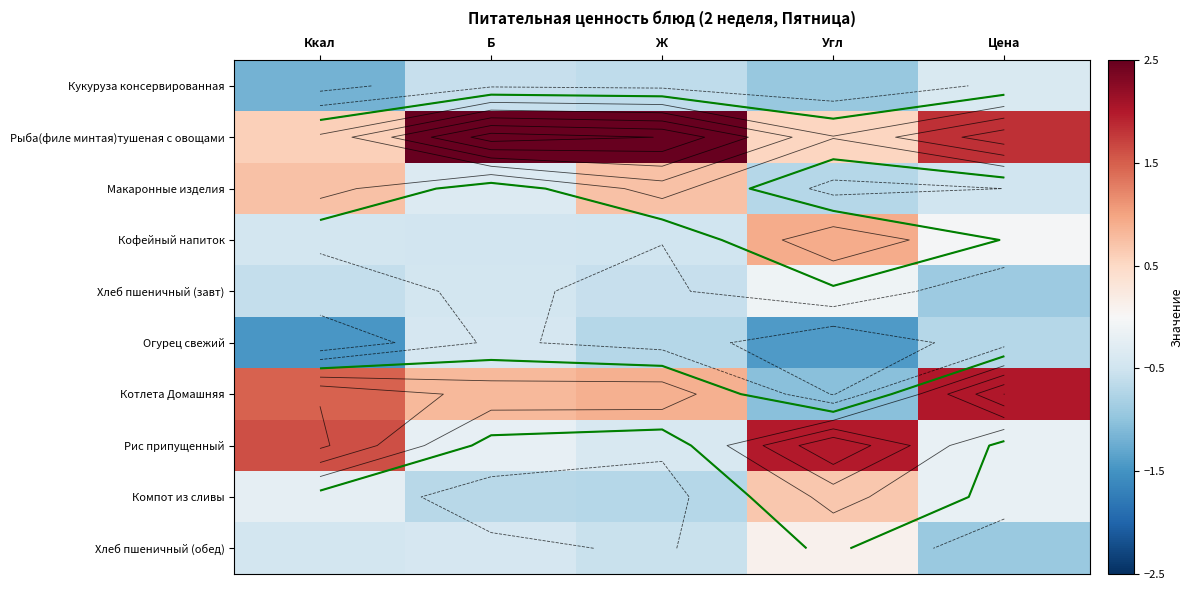

What is the difference between the Котлета Домашняя values at Цена and Б?

1.2